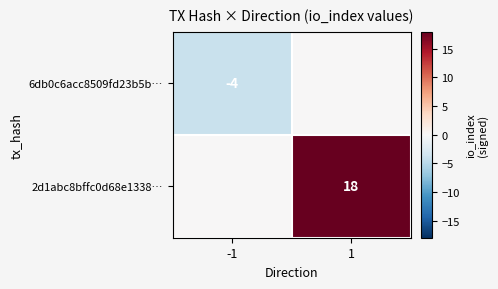

True or false: 6db0c6acc8509fd23b5b… has a value of -1 at -1.

False